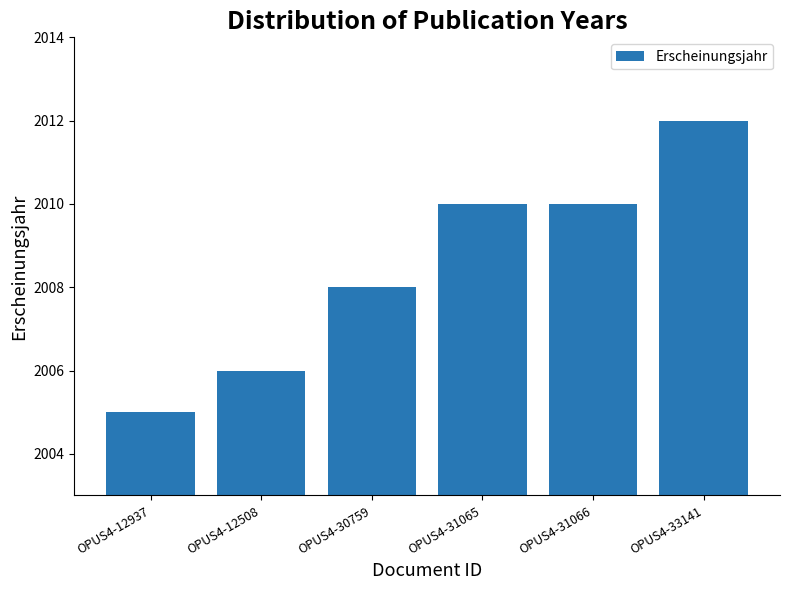

What is the value of the 2nd bar from the left?

2006